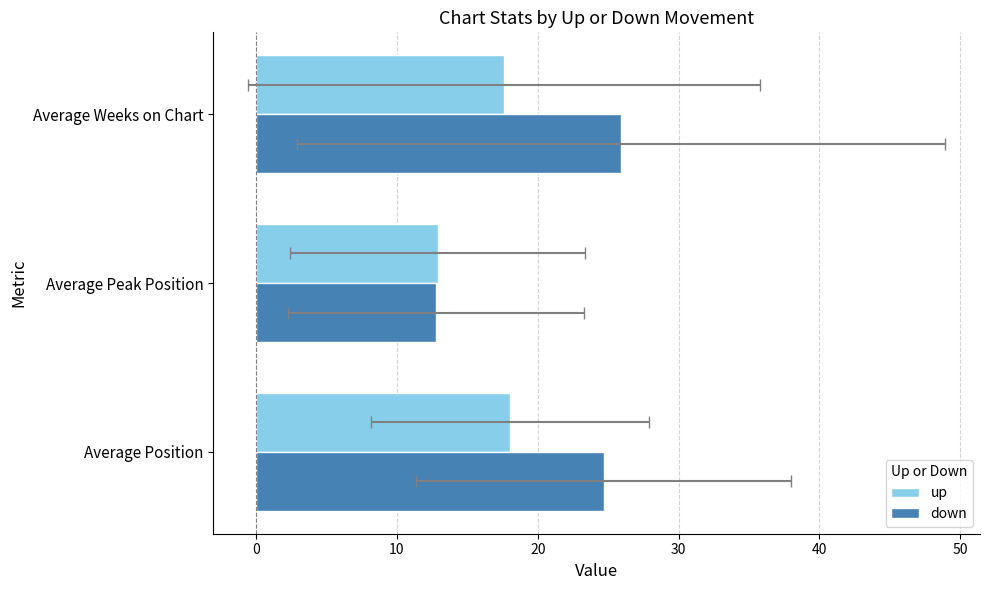

Count the number of data series in this chart.

2